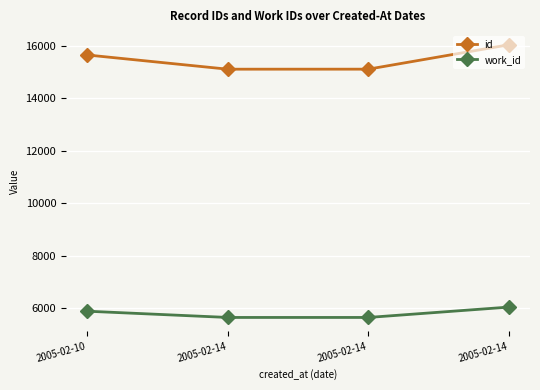

How many data points does each series have?

4